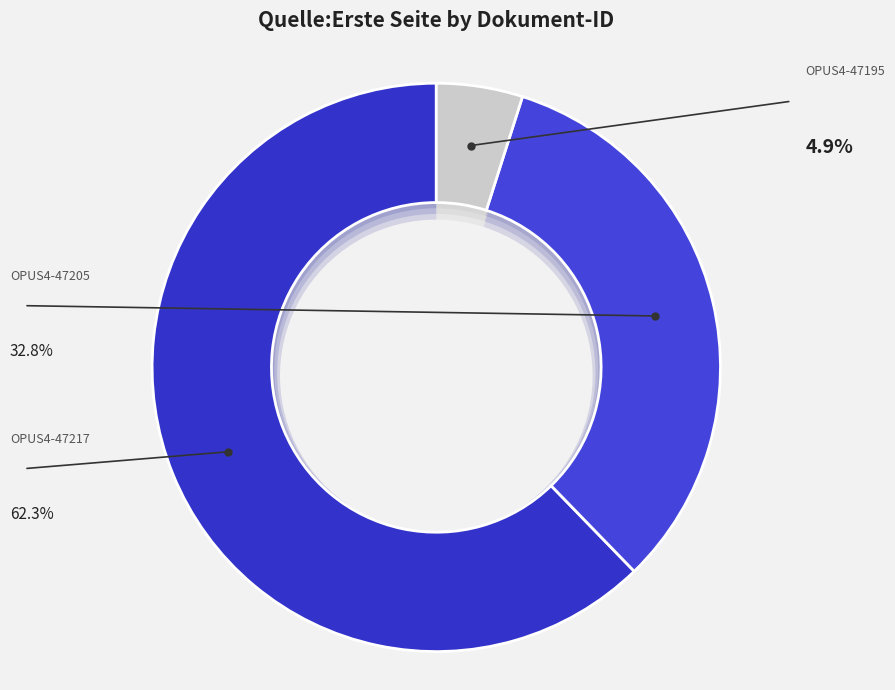

To the nearest percent, what is the difference between the largest and smallest slice percentages?

57%